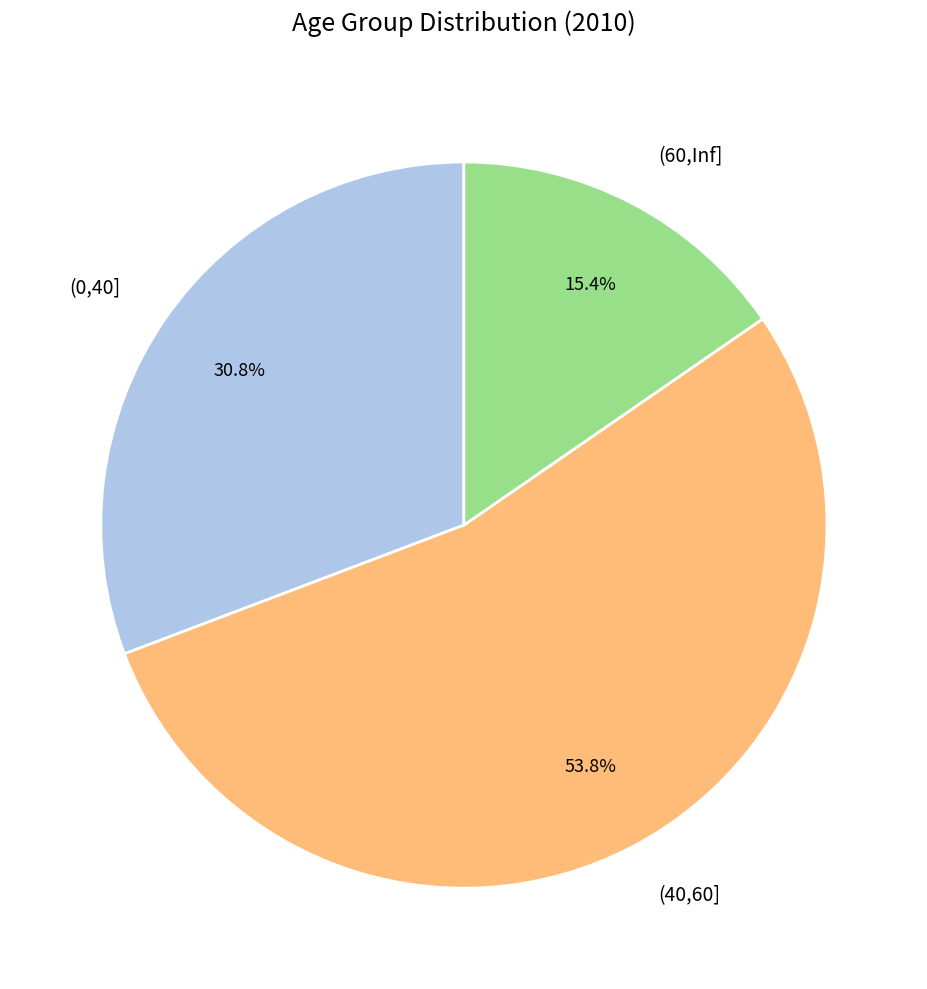

Between (60,Inf] and (40,60], which is larger?

(40,60]